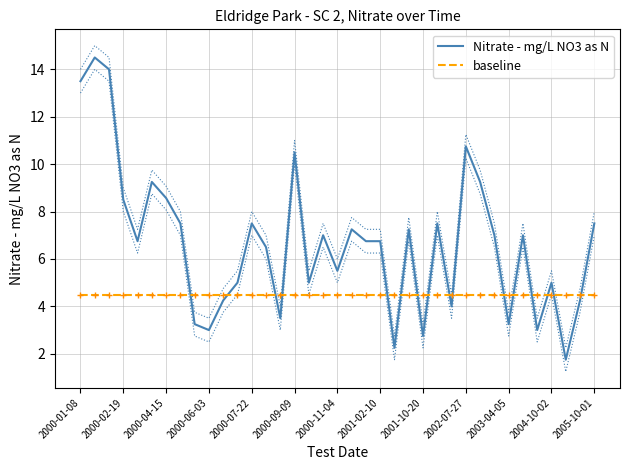

Which series has the largest total across all categories?

Nitrate - mg/L NO3 as N